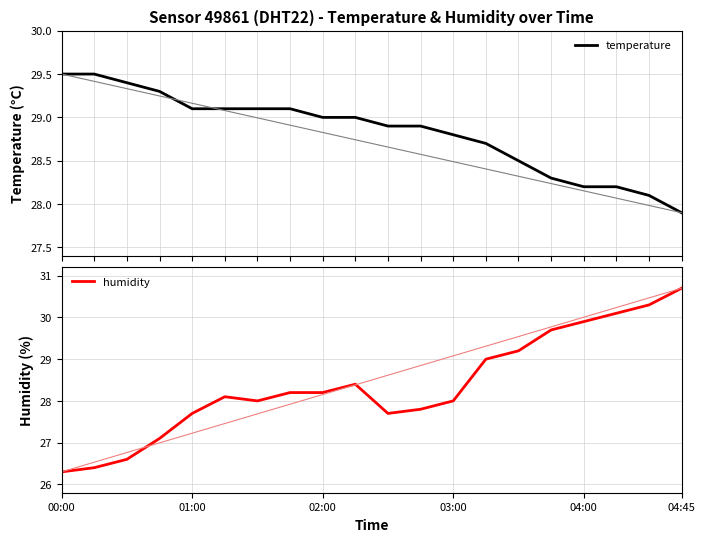

The humidity series shows 28.0 at 03:00. True or false?

True